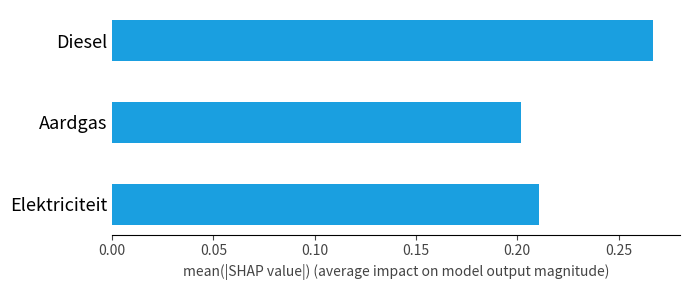

Does the chart contain any negative values?

No